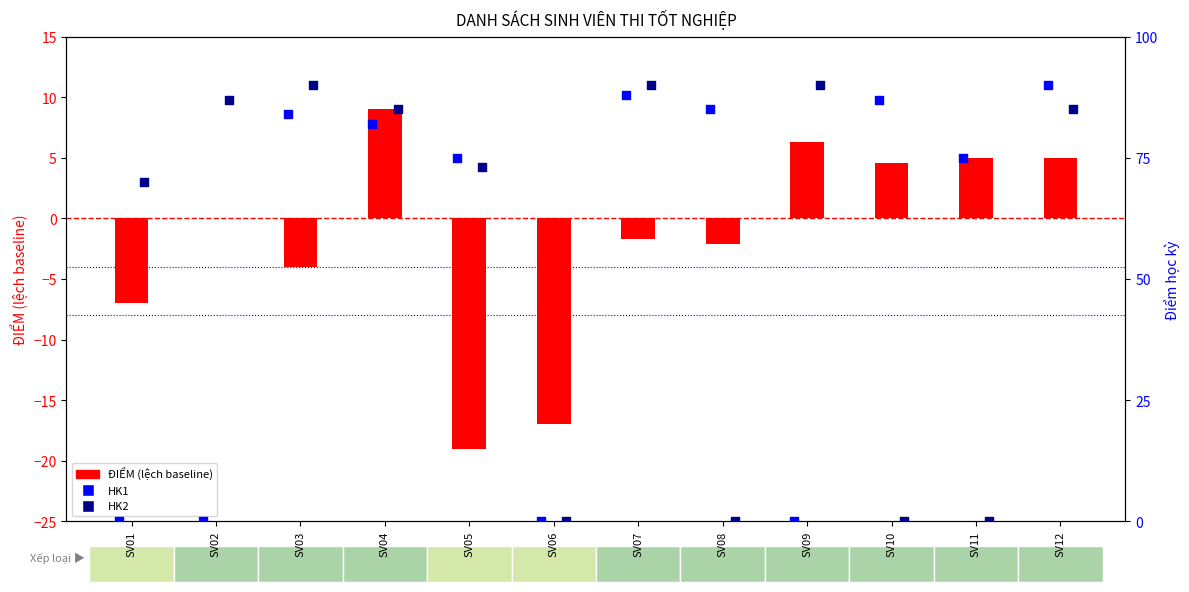

Which series has the largest Y range (max minus min)?

HK1